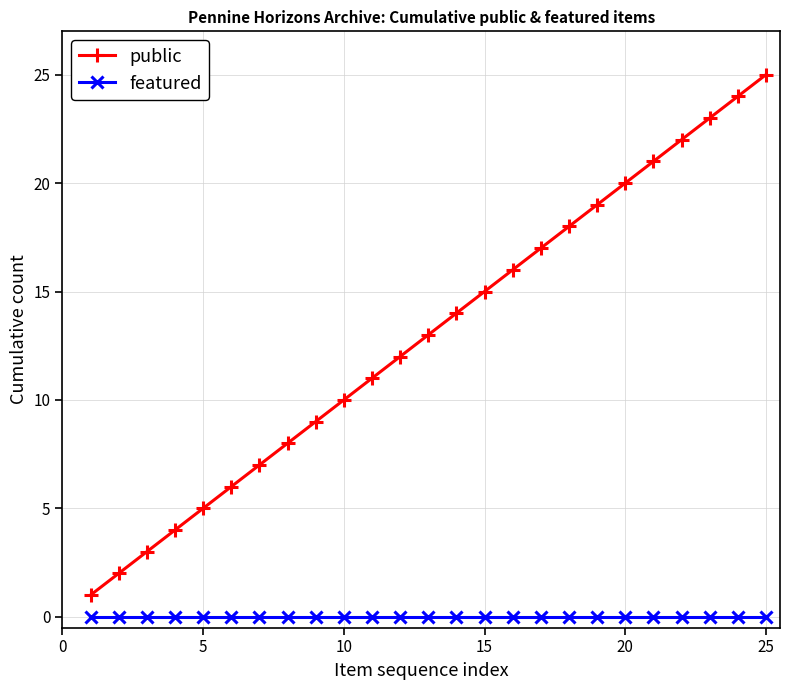

Which series has the largest total across all categories?

public